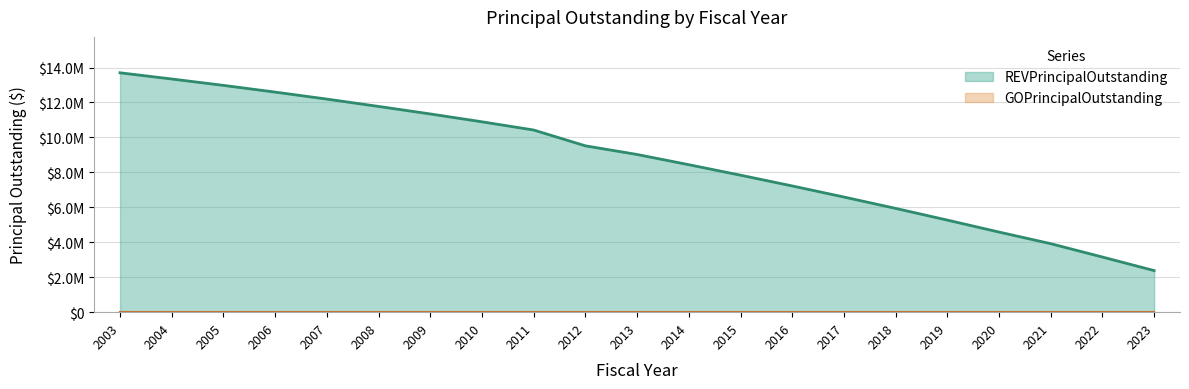

What is the average value?

8721190